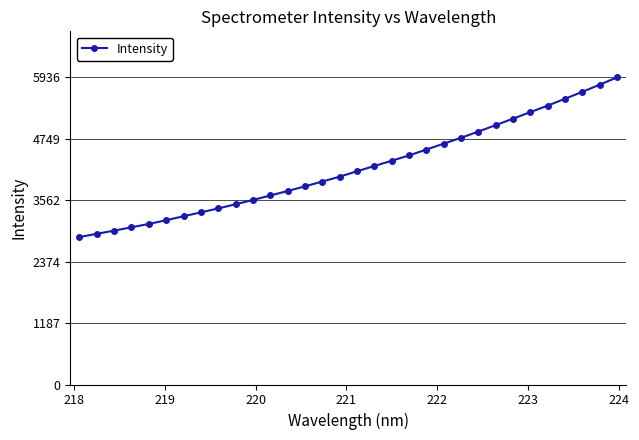

What is the value of the 12th point from the left?

3653.8